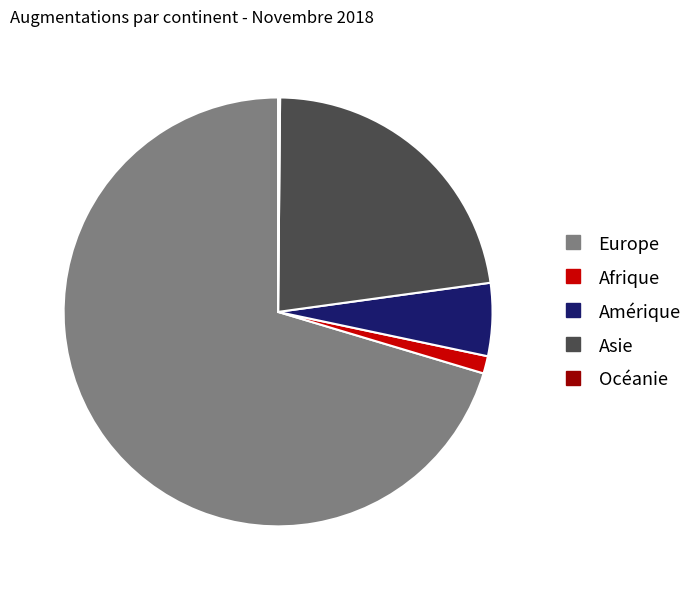

Is it true that Amérique is 5% of the pie?

True